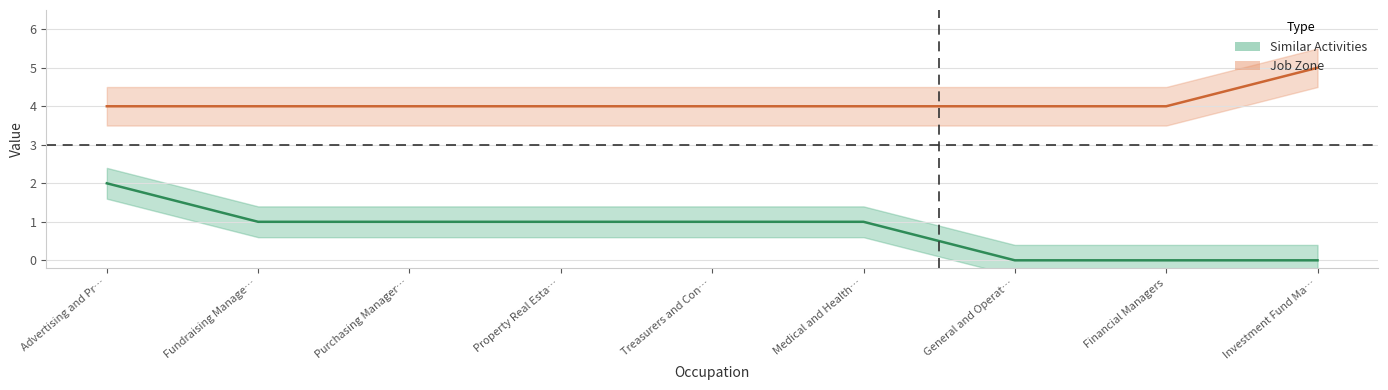

What is the sum of all Job Zone values?

37